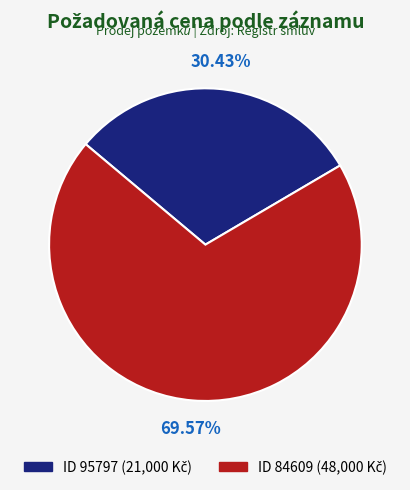

Is there a majority slice in this chart?

Yes